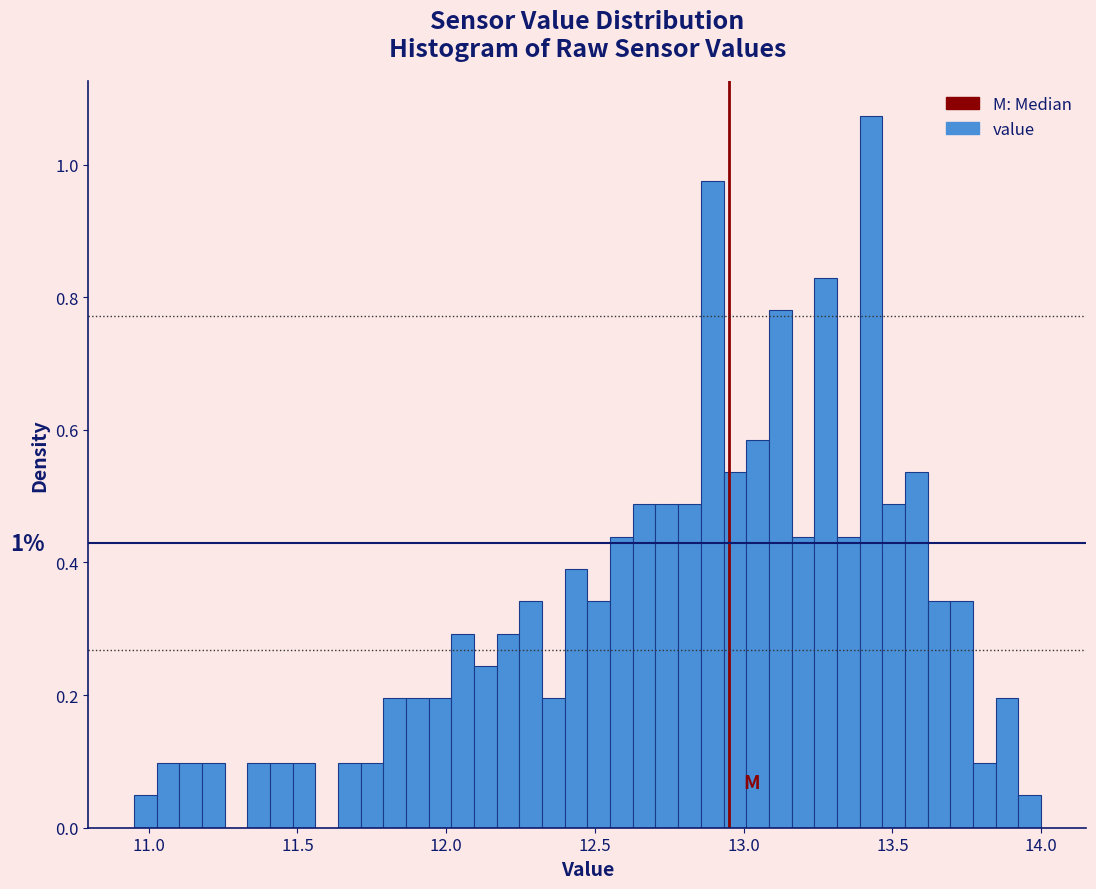

Around what value on the x-axis is the tallest bar? Give the approximate position of its centre, as read against the axis.

13.45